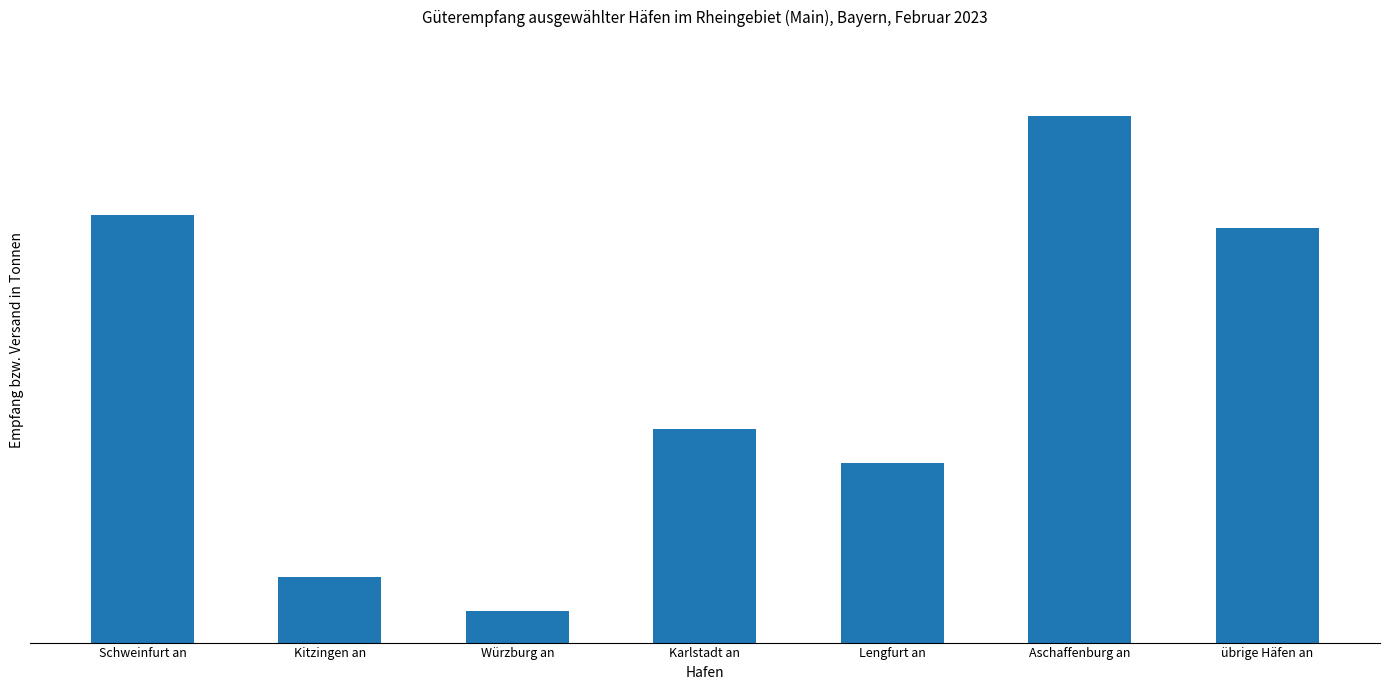

List the labels in order of value, largest first.

Aschaffenburg an, Schweinfurt an, übrige Häfen an, Karlstadt an, Lengfurt an, Kitzingen an, Würzburg an